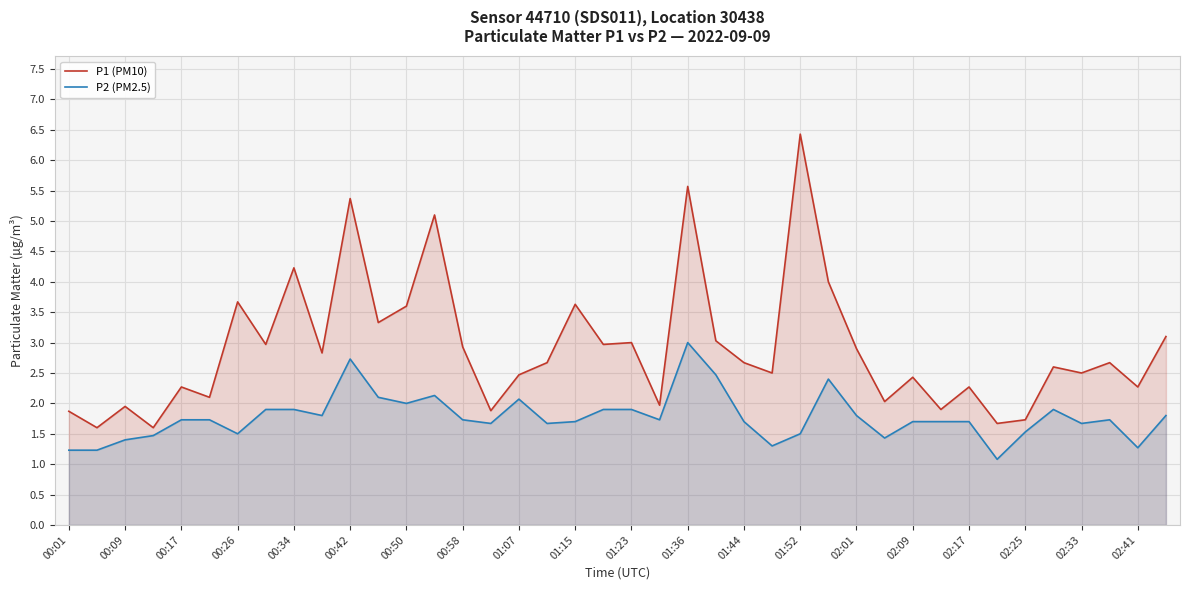

True or false: P2 (PM2.5) and P1 (PM10) intersect in this chart.

False